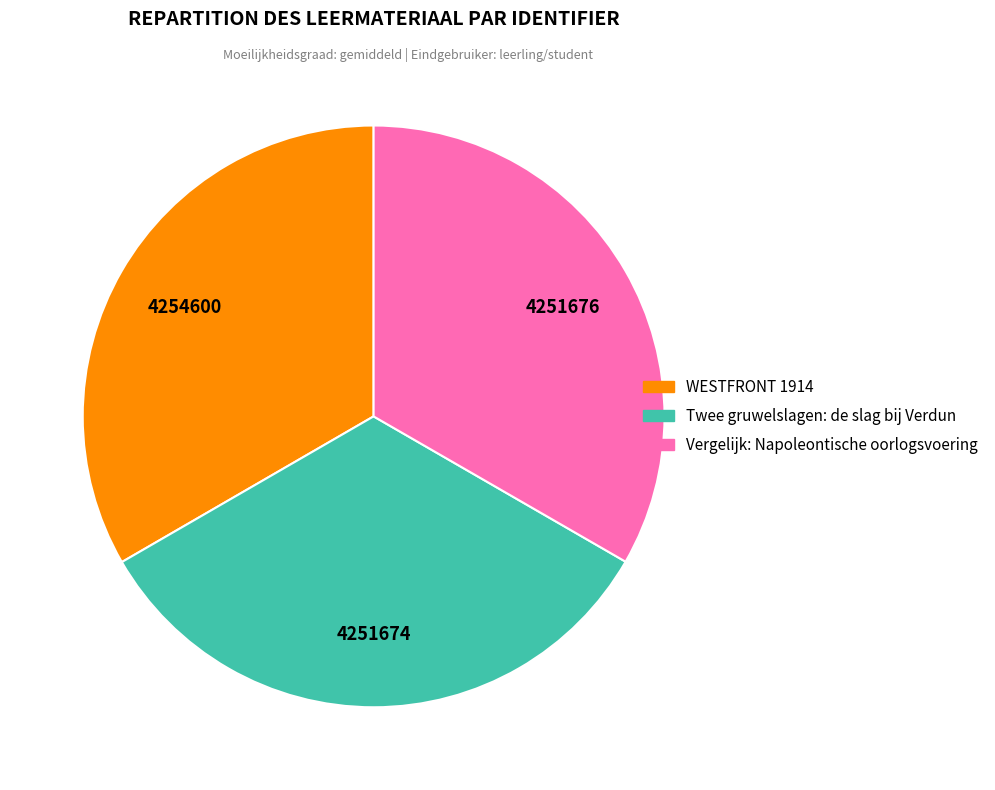

What is the ratio of the value at Vergelijk: Napoleontische oorlogsvoering to the value at Twee gruwelslagen: de slag bij Verdun?

1.0